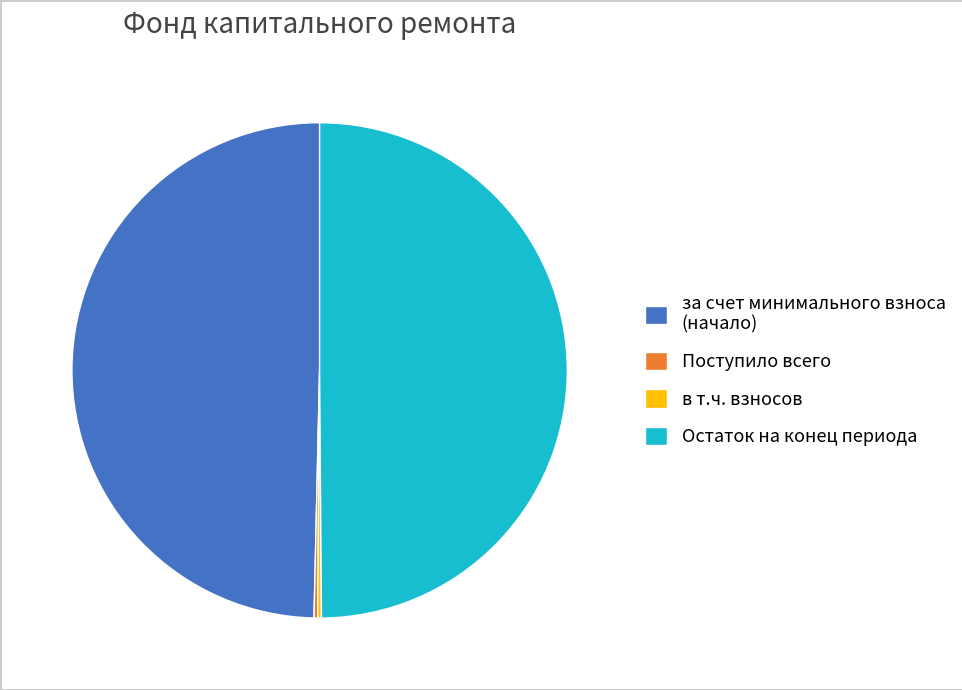

Do за счет минимального взноса (начало) and Остаток на конец периода together represent more than half of the pie?

Yes